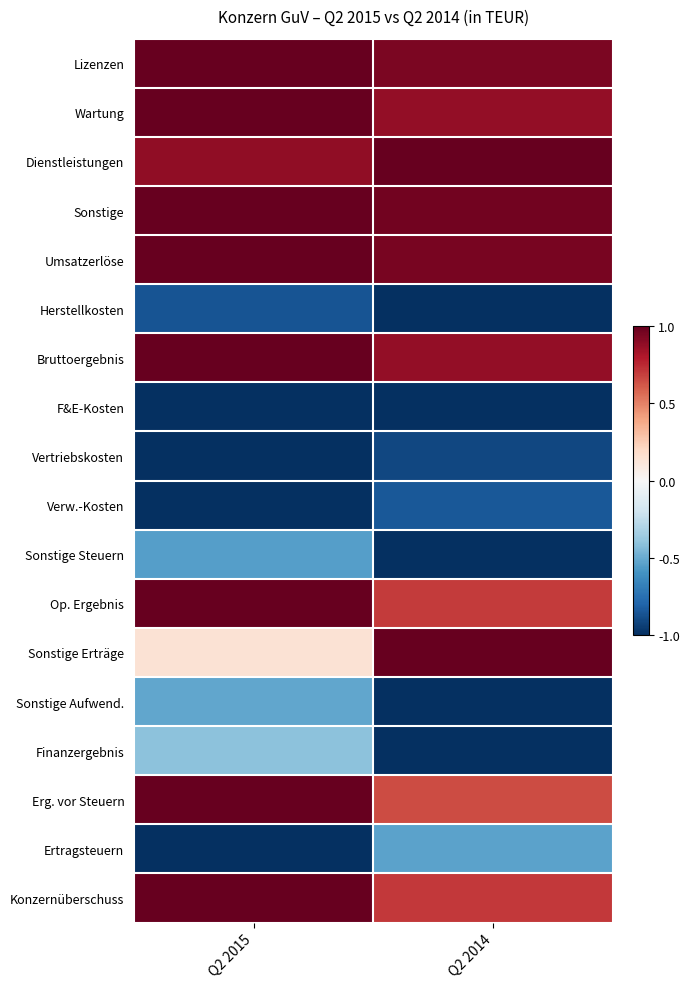

What is the greatest value displayed?

1.0